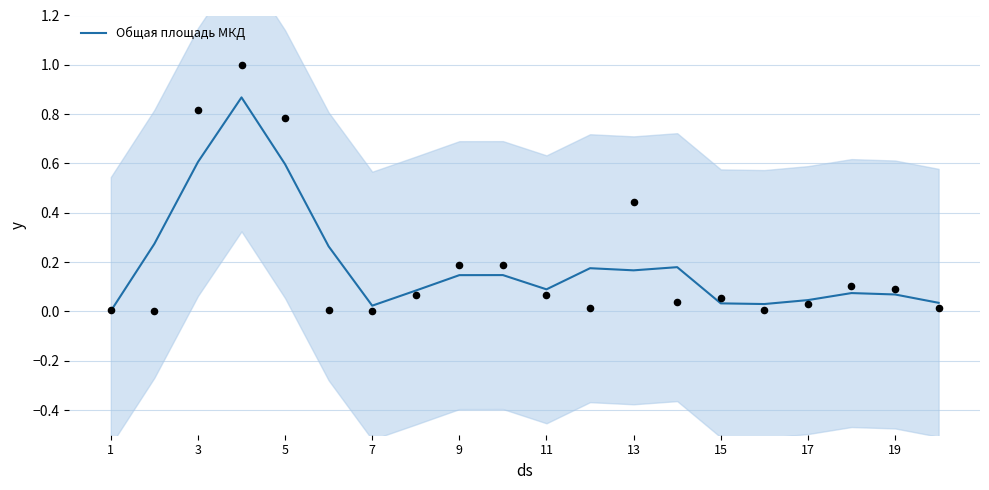

Which has a higher value, 9 or 11?

9